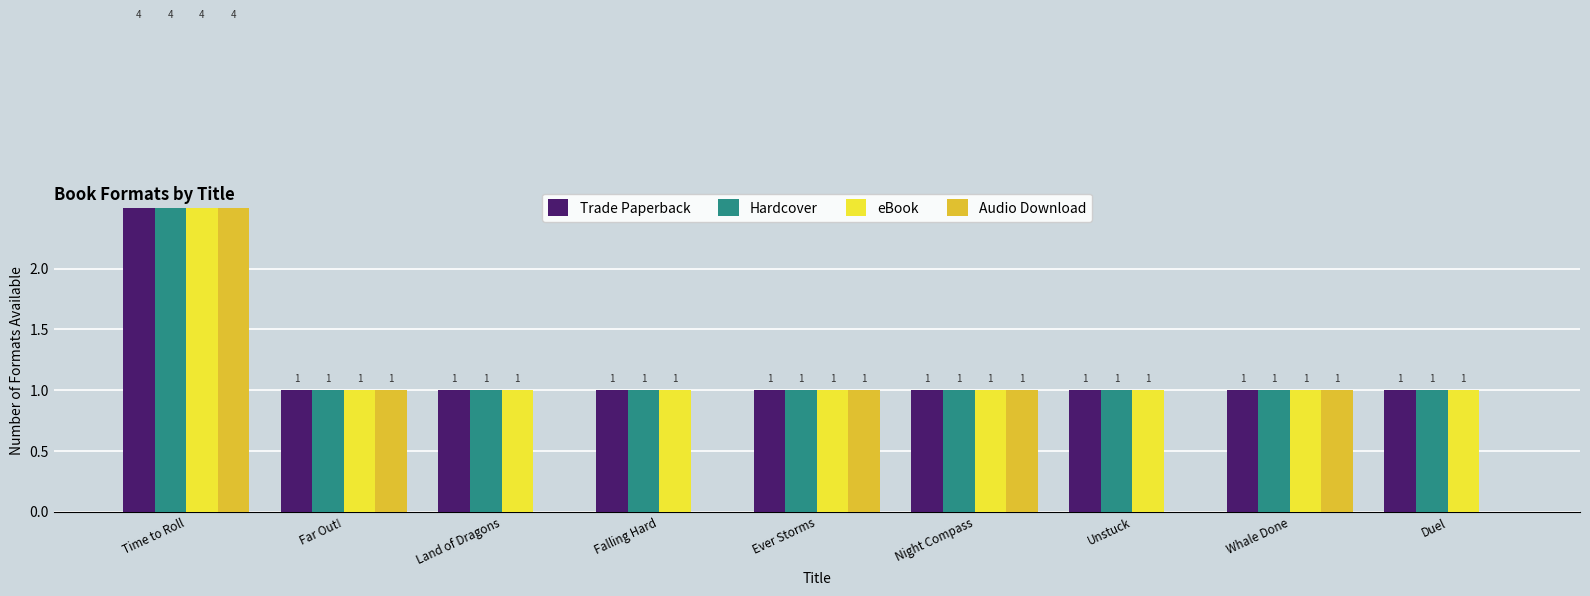

Rank the categories by Hardcover value from highest to lowest.

Time to Roll, Far Out!, Land of Dragons, Falling Hard, Ever Storms, Night Compass, Unstuck, Whale Done, Duel